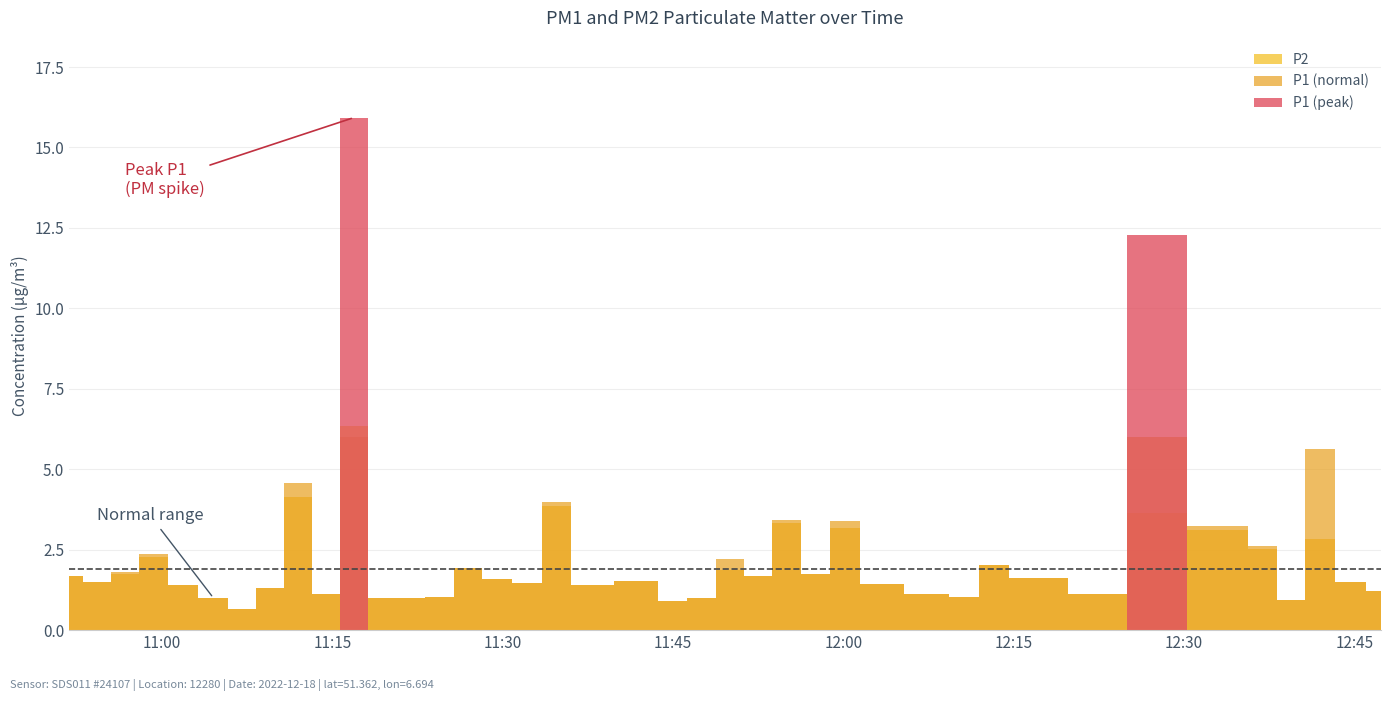

What is the difference between the maximum and second lowest values in the P2 series?

5.4